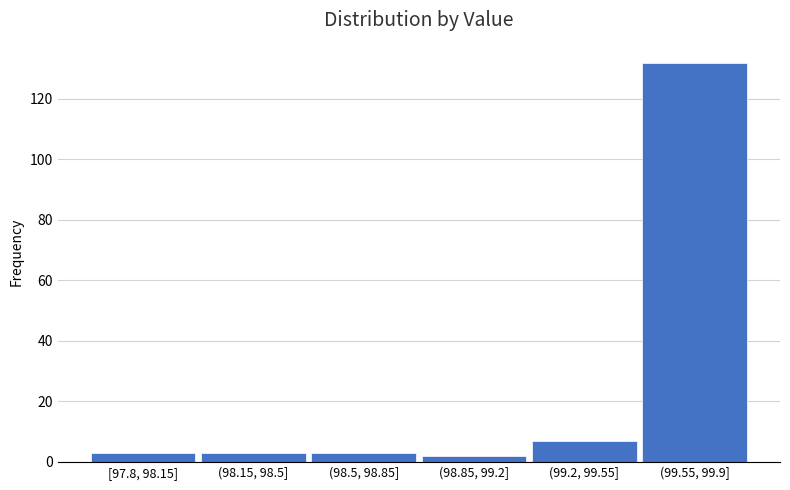

Reading left to right, transcribe all the data shown in this chart.

3	3	3	2	7	132